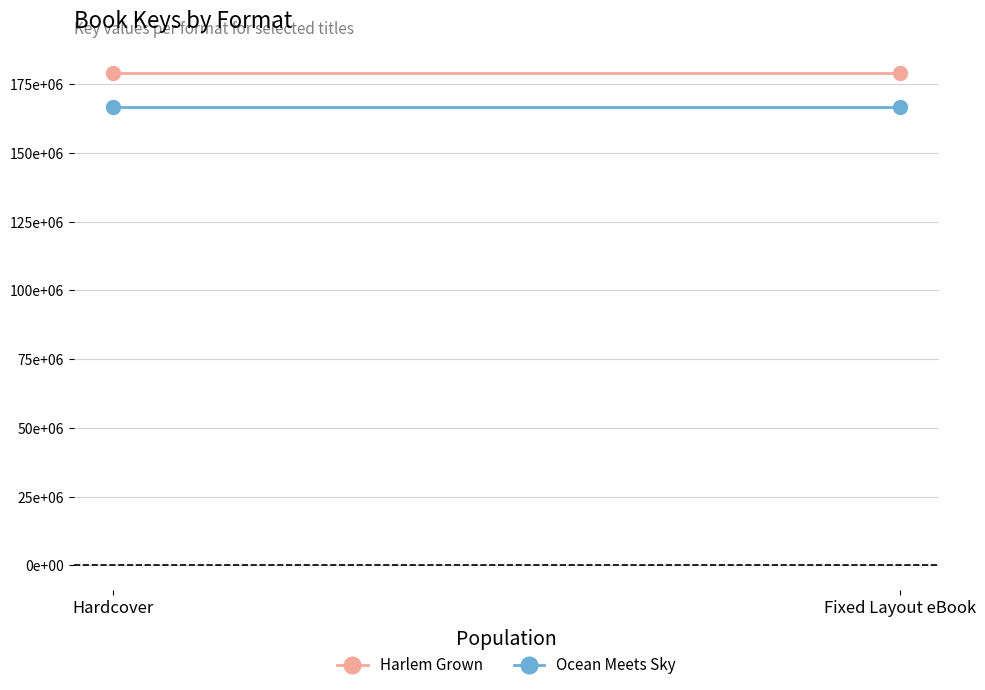

What are all the series names shown in the legend?

Harlem Grown, Ocean Meets Sky